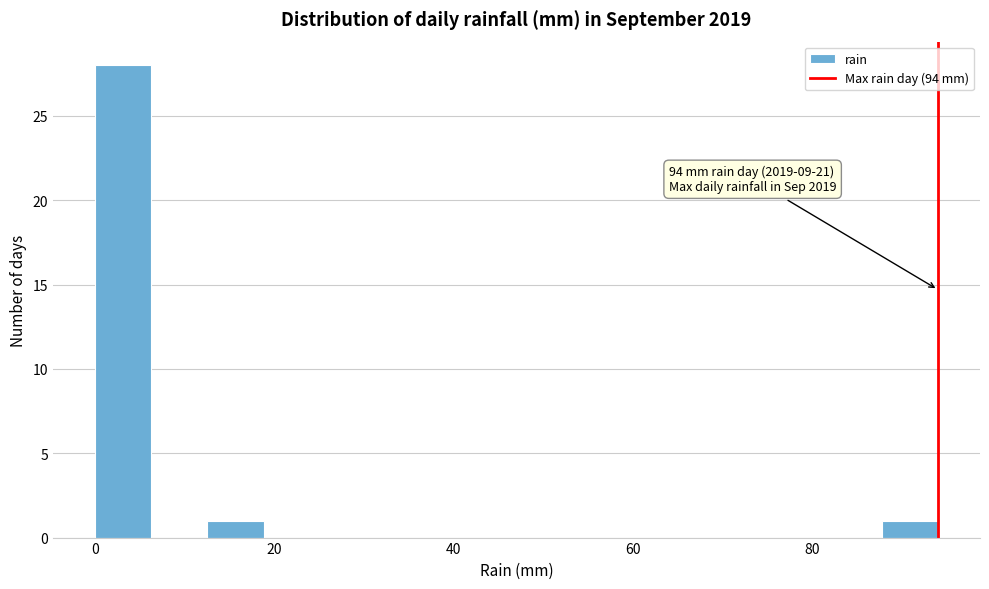

Around what value on the x-axis is the tallest bar? Give the approximate position of its centre, as read against the axis.

4